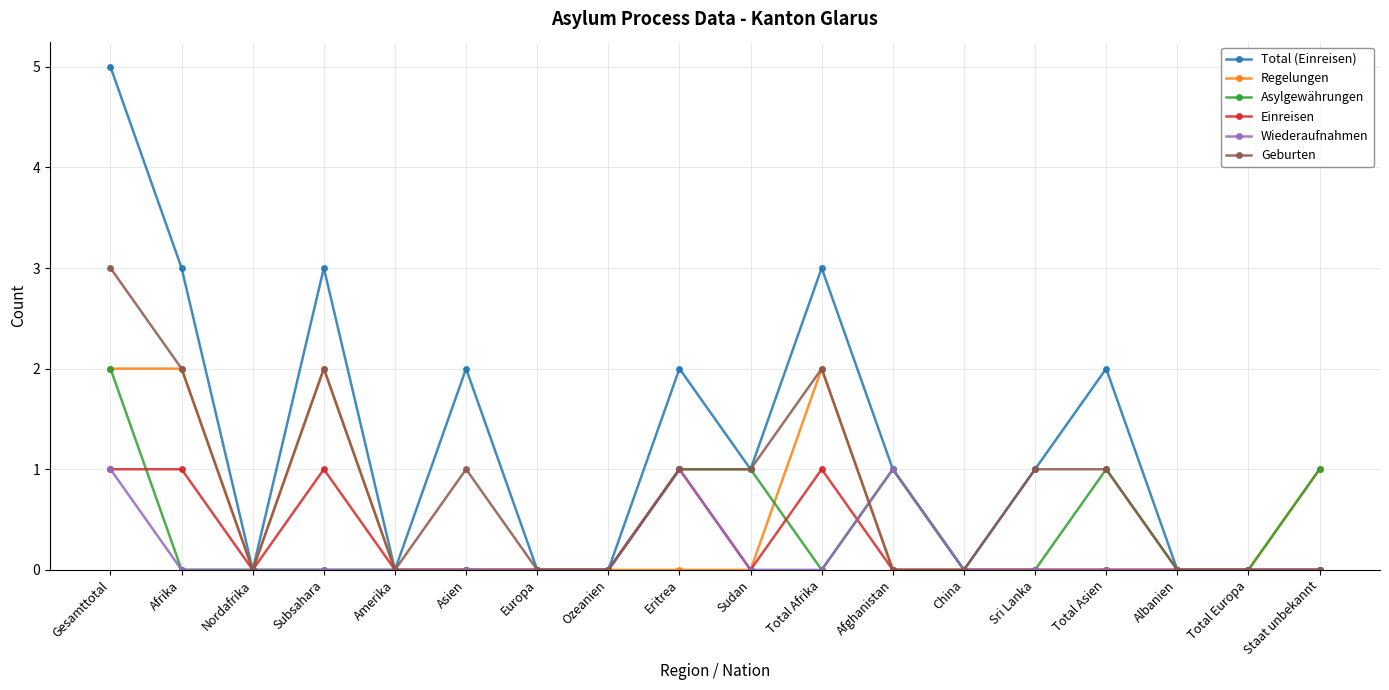

Count the number of data series in this chart.

6